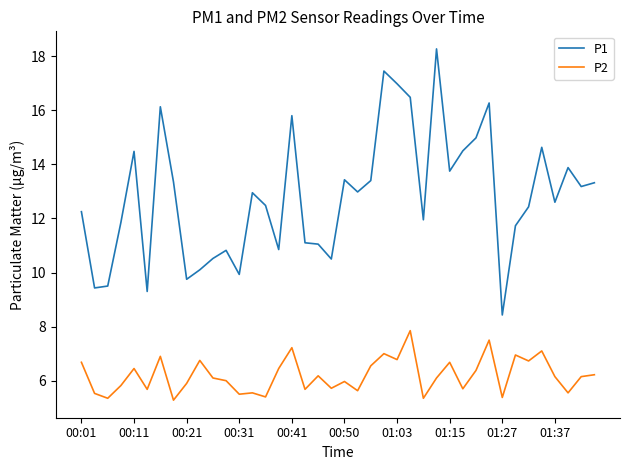

Which series has the largest total across all categories?

P1